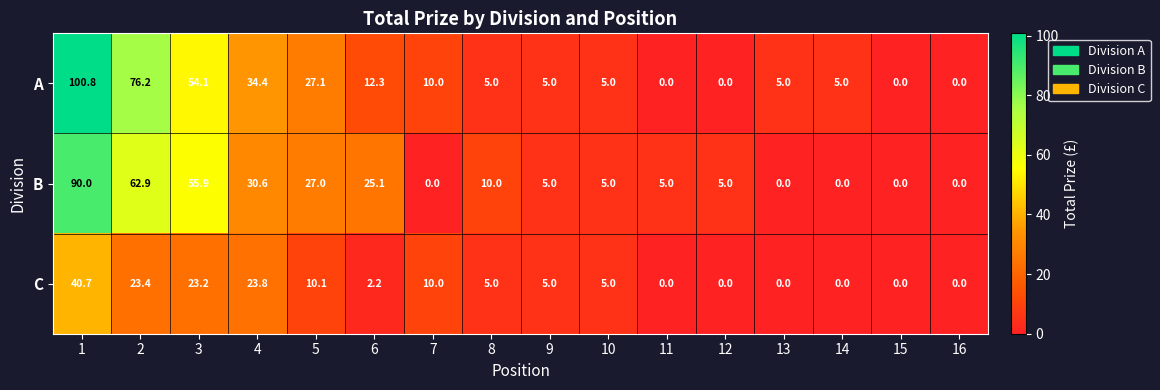

How many values in A are above zero?

12